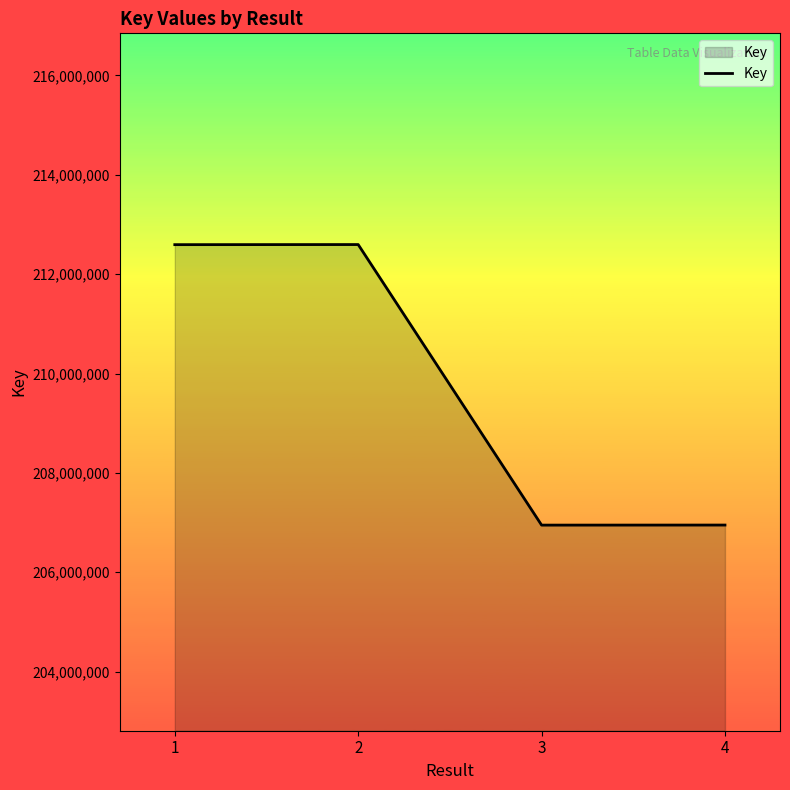

Does the chart have visible grid lines?

No